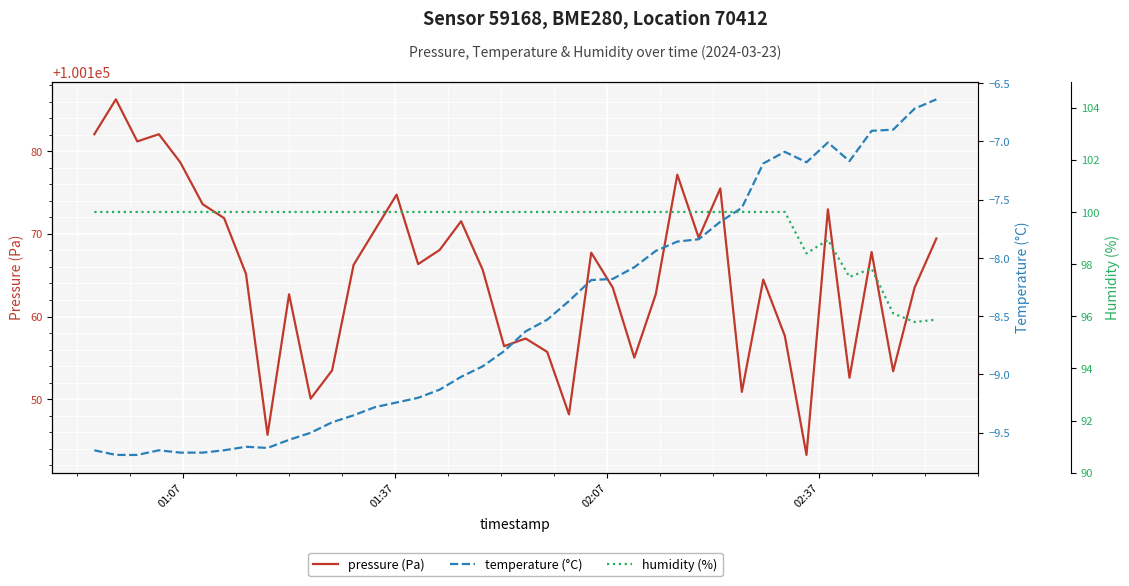

What is the value of the humidity (%) point at the 9th from the left?

100.0